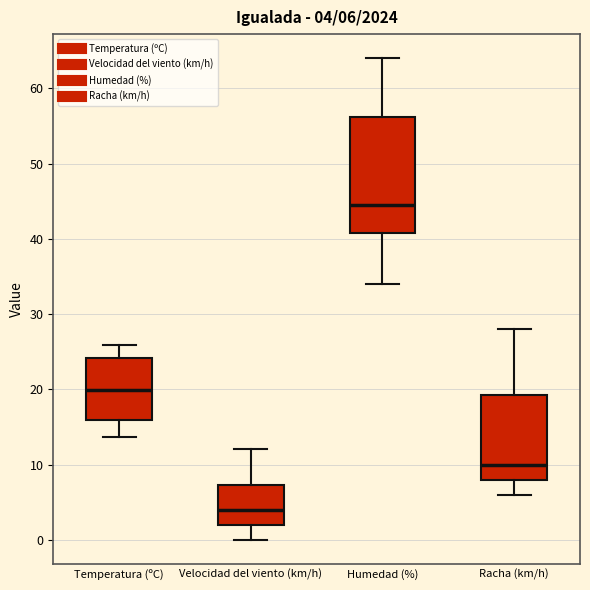

Which box's median line is the highest?

Humedad (%)